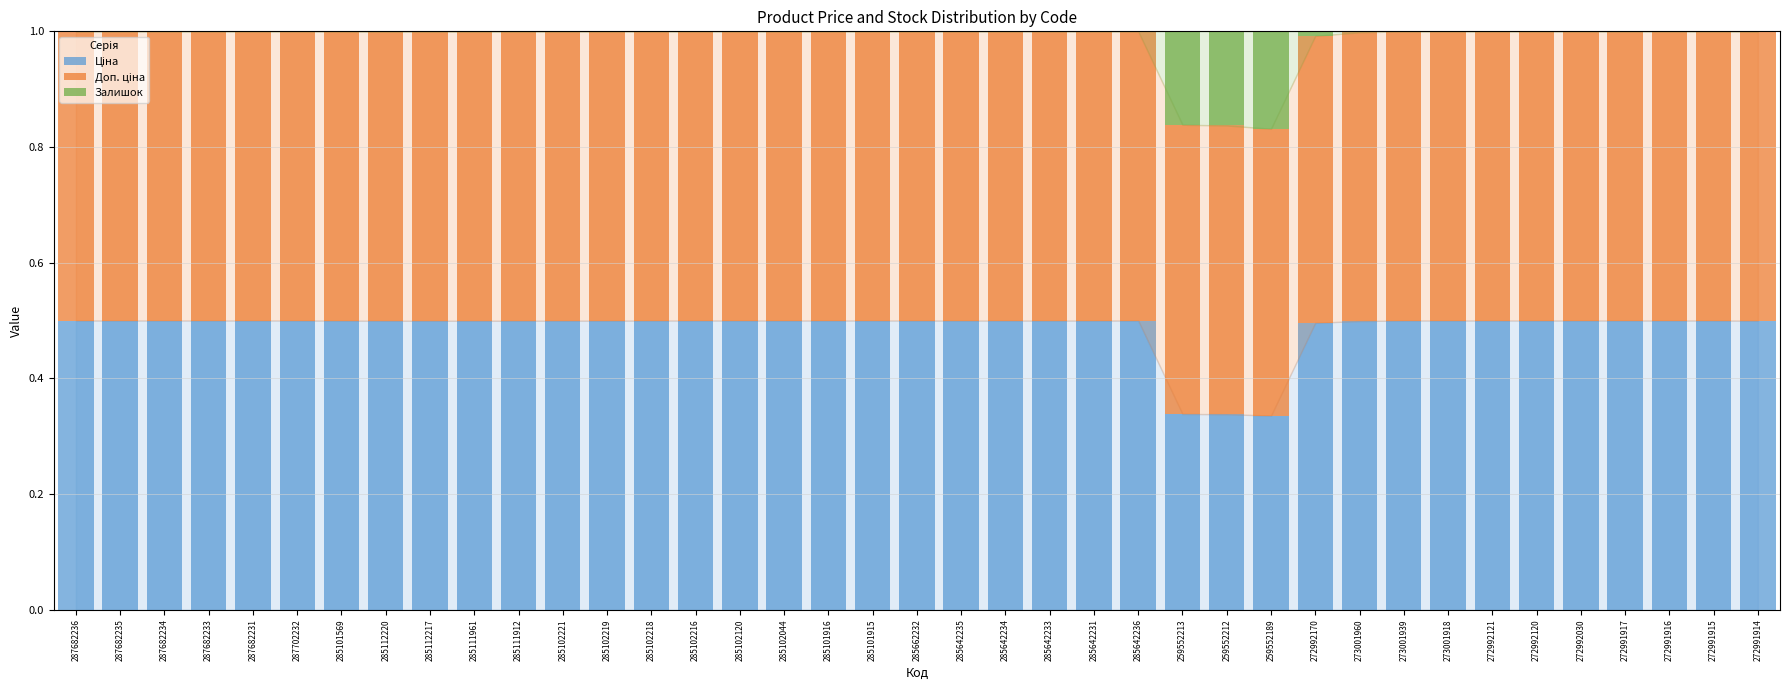

What is the total value across all series at 272991916?

1.0